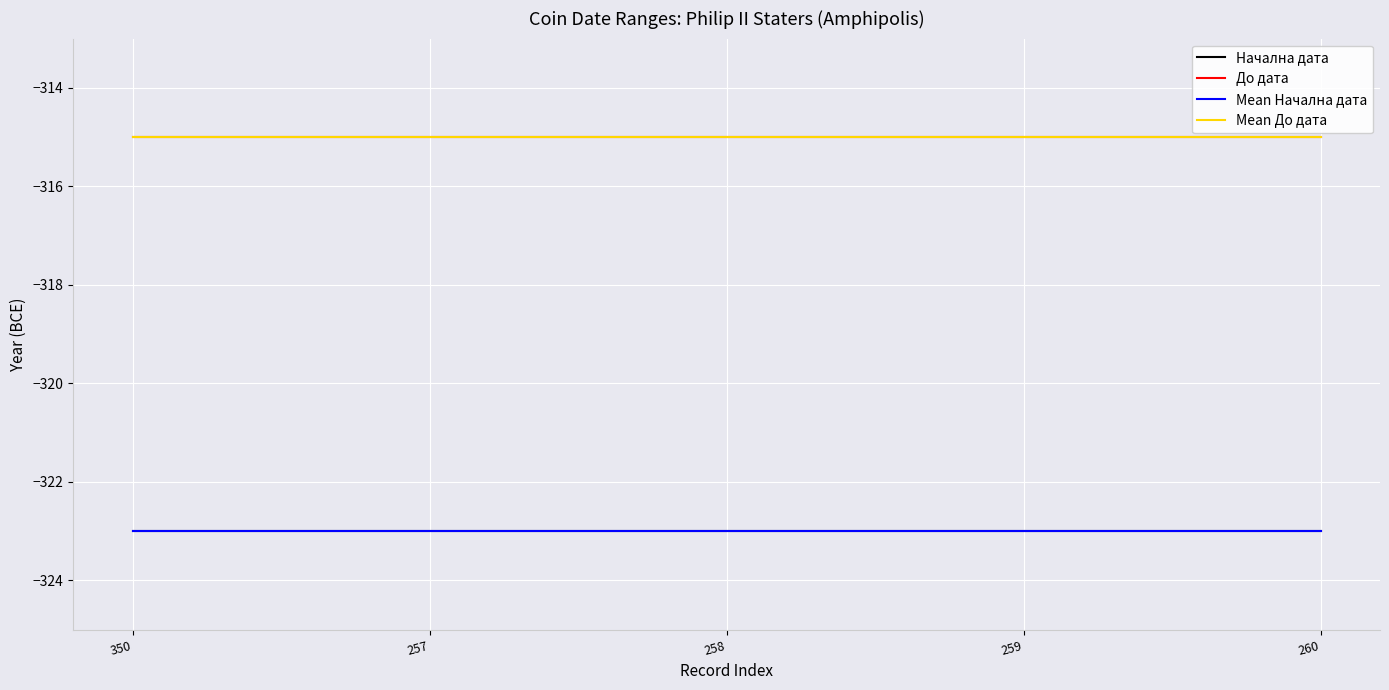

Reading left to right, list all the values displayed in this chart.

Начална дата: -323	-323	-323	-323	-323
До дата: -315	-315	-315	-315	-315
Mean Начална дата: -323	-323	-323	-323	-323
Mean До дата: -315	-315	-315	-315	-315